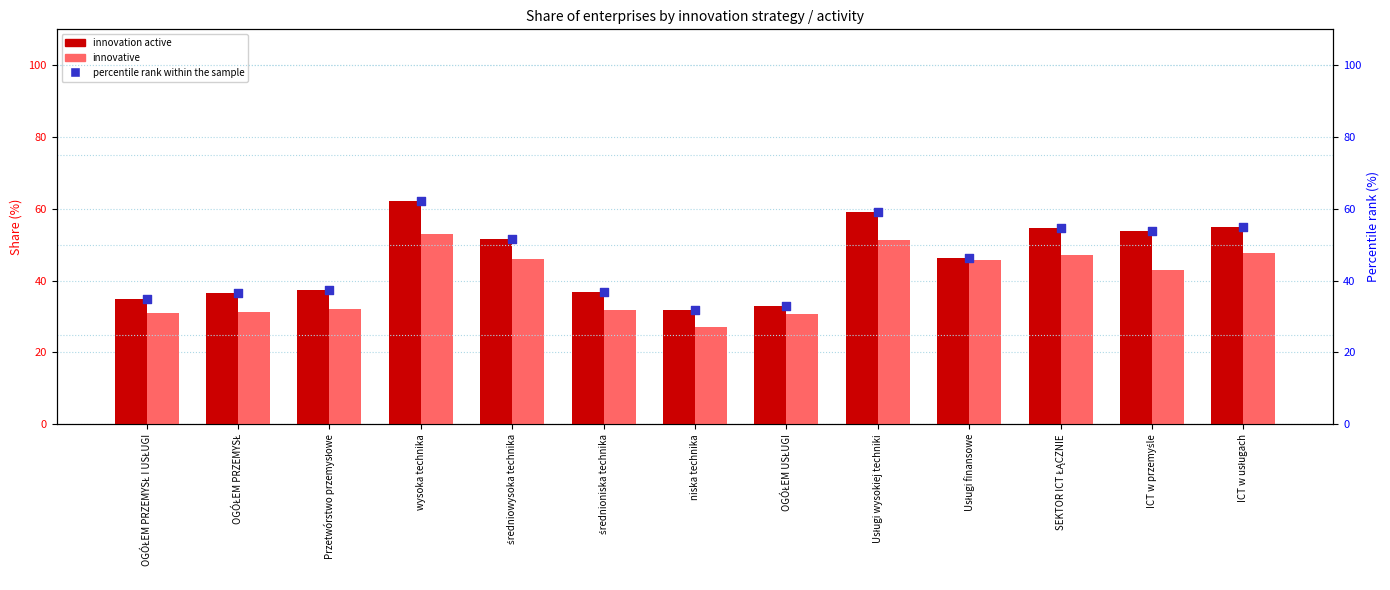

At how many categories does at least one series exceed 44?

7